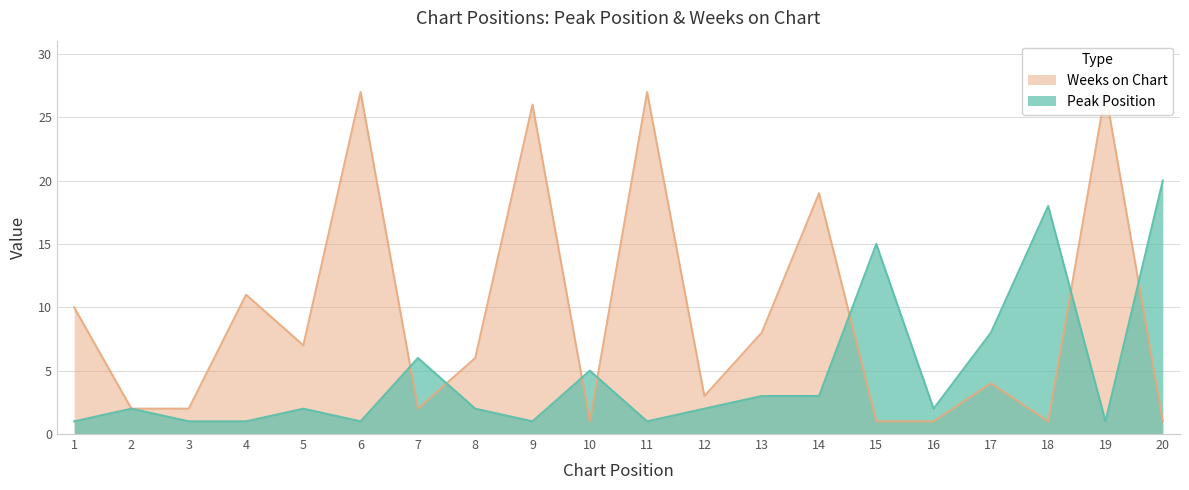

What is the difference between the maximum and minimum values in the Peak Position series?

19